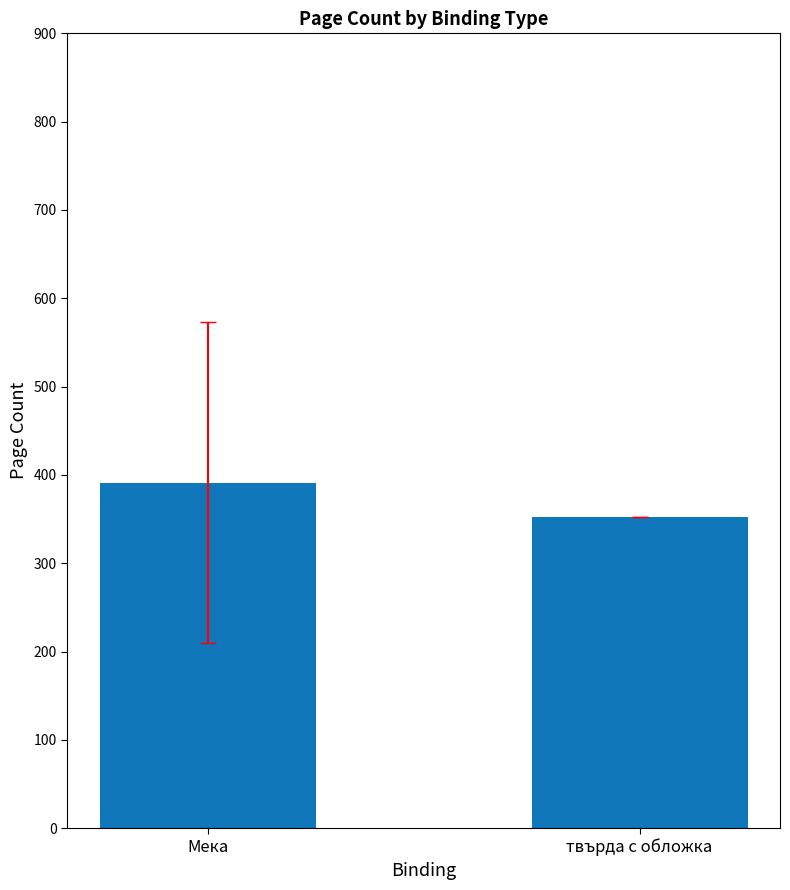

List the labels in order of value, smallest first.

твърда с обложка, Мека